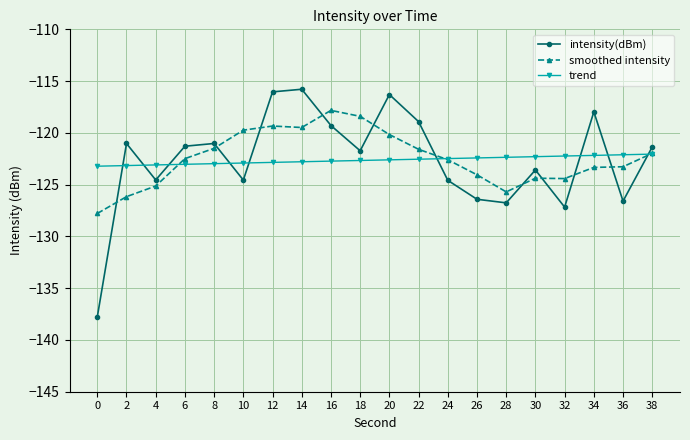

What is the difference between the trend values at 18 and 10?

0.2